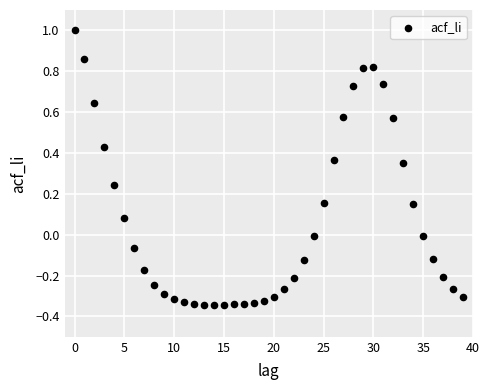

What is the range of Y values (max minus min)?

1.3